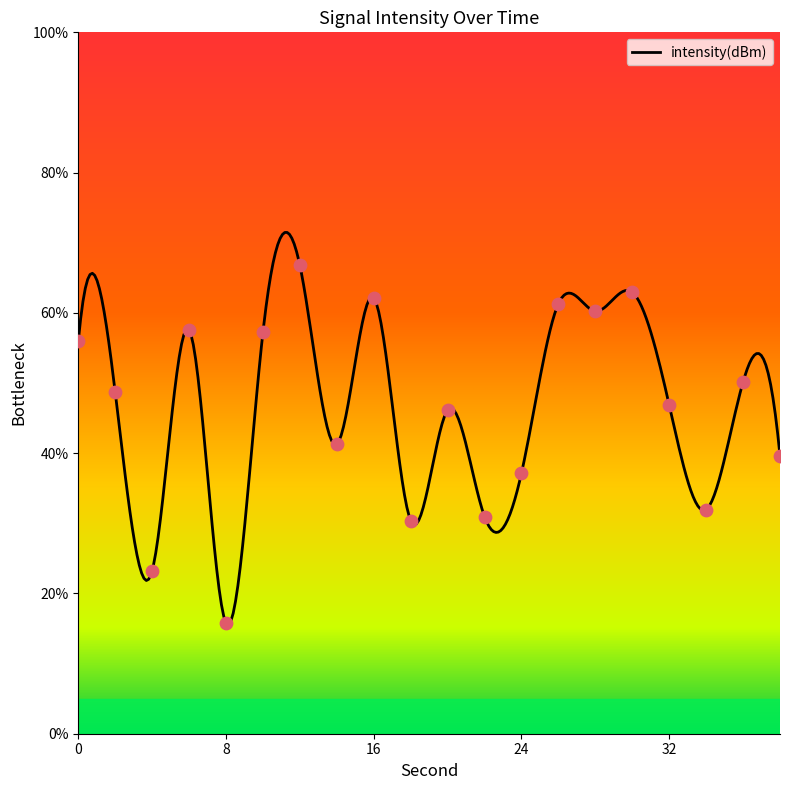

Approximately how many times larger is the value at 16 compared to 36?

1.2